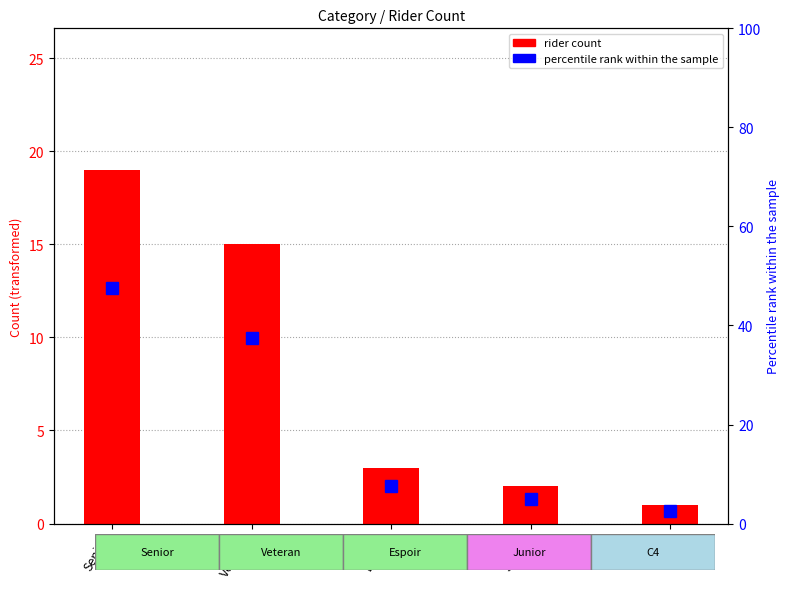

Is it true that percentile rank within the sample equals 5.0 at Junior?

True